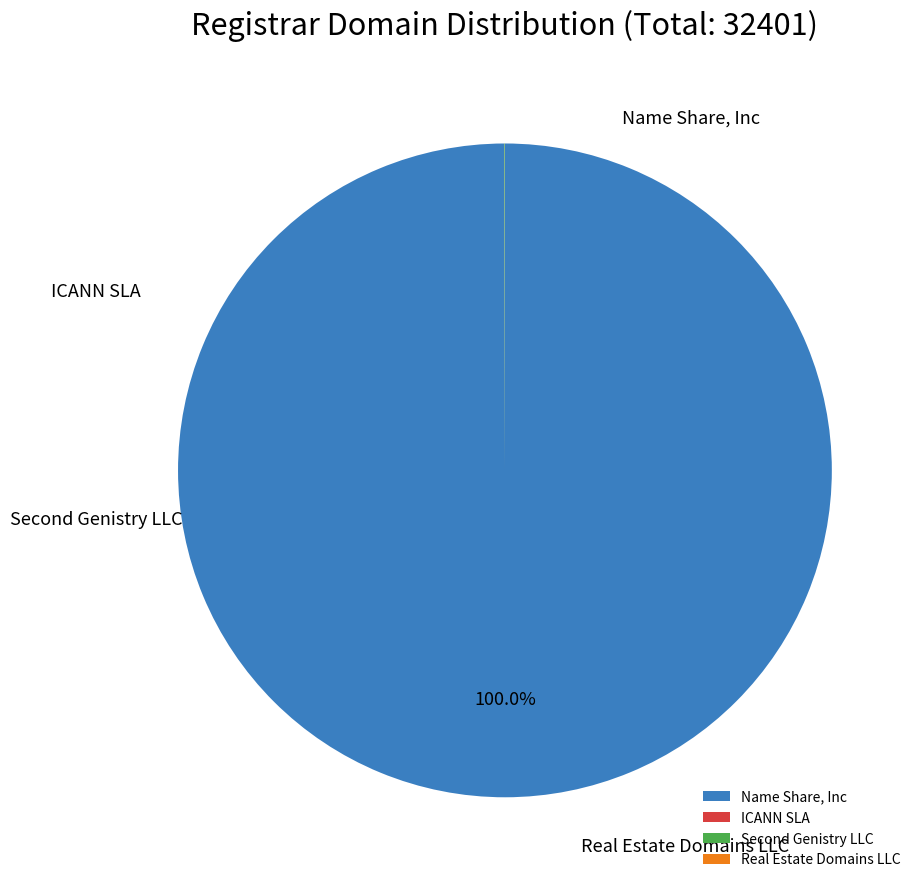

Is it true that ICANN SLA is 0% of the pie?

True